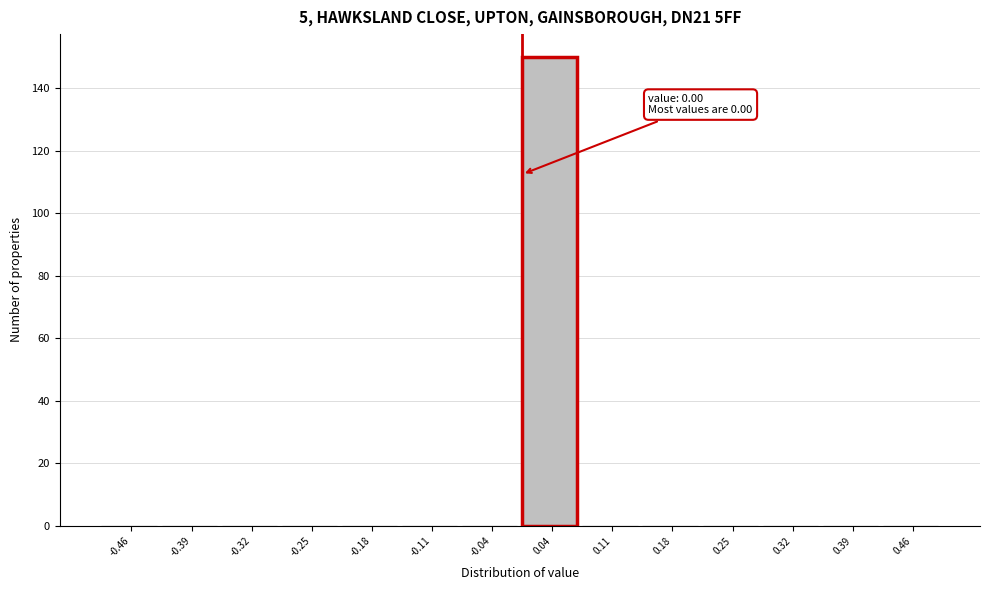

Over which range of the x-axis is the bar tallest?

0.00 to 0.07